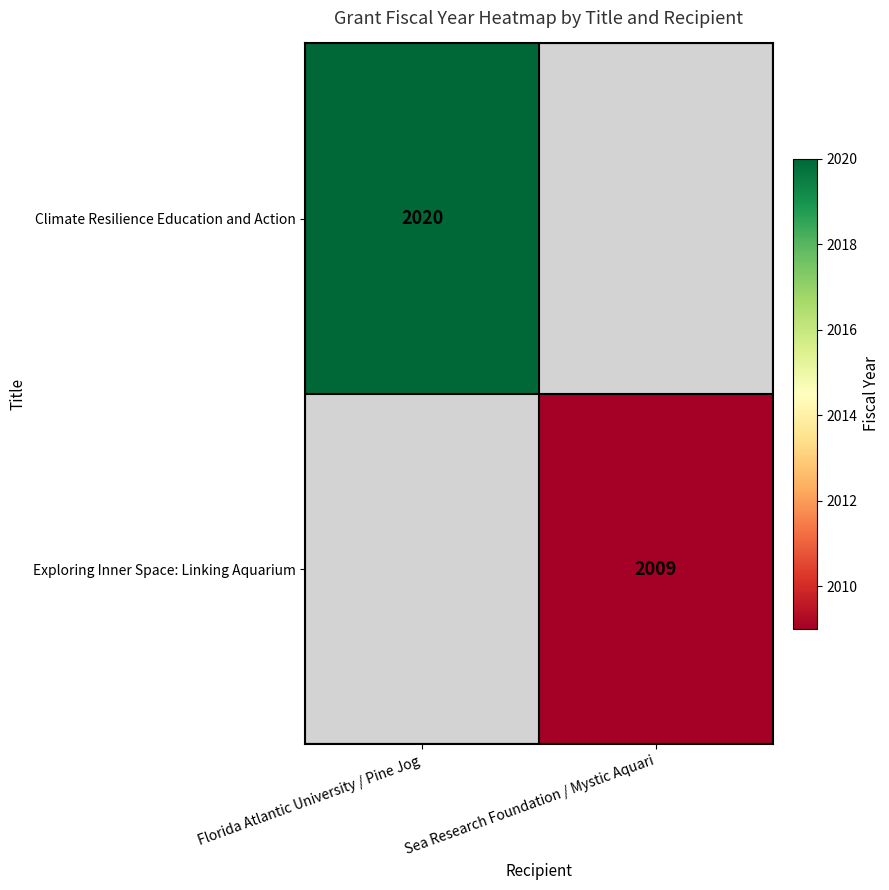

The Exploring Inner Space: Linking Aquarium series shows 590 at Sea Research Foundation / Mystic Aquari. True or false?

False